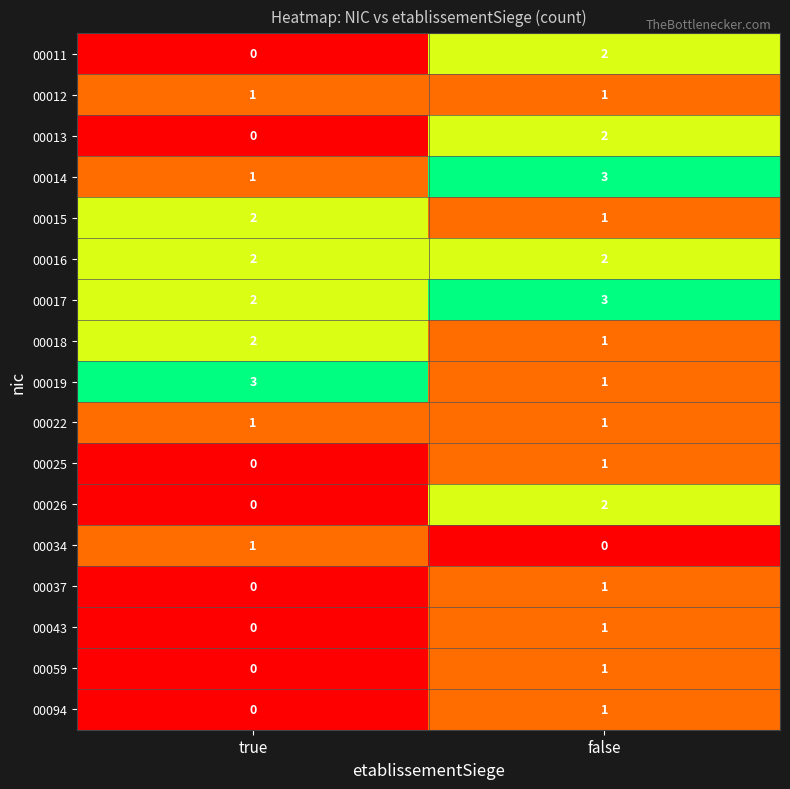

True or false: 00018 has a value of 1 at false.

True